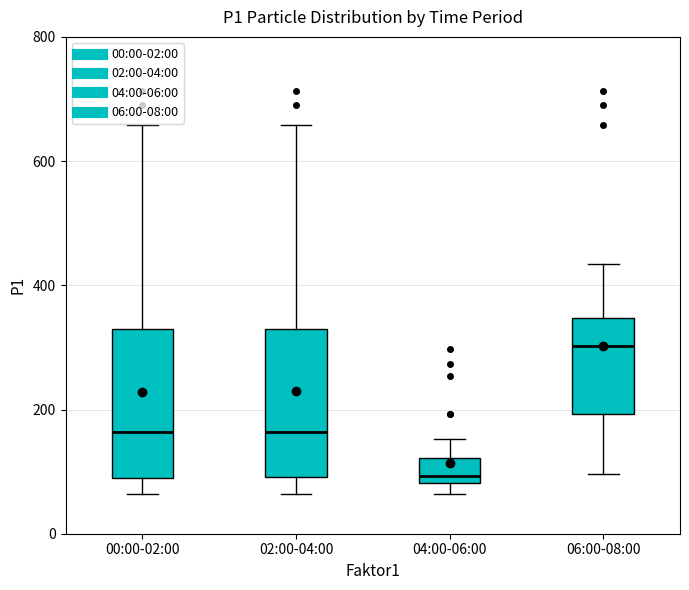

Where is the lower edge of the box for 02:00-04:00 on the y-axis? The values are not printed on the chart, so give them approximately, as read against the axis.

100